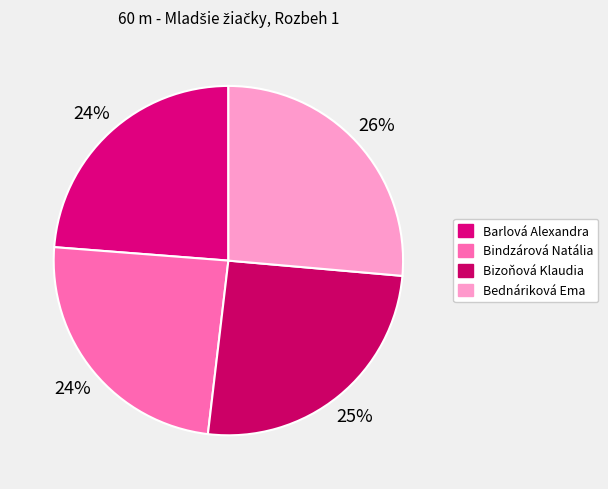

What percentage is the Barlová Alexandra slice, to the nearest percent?

24%